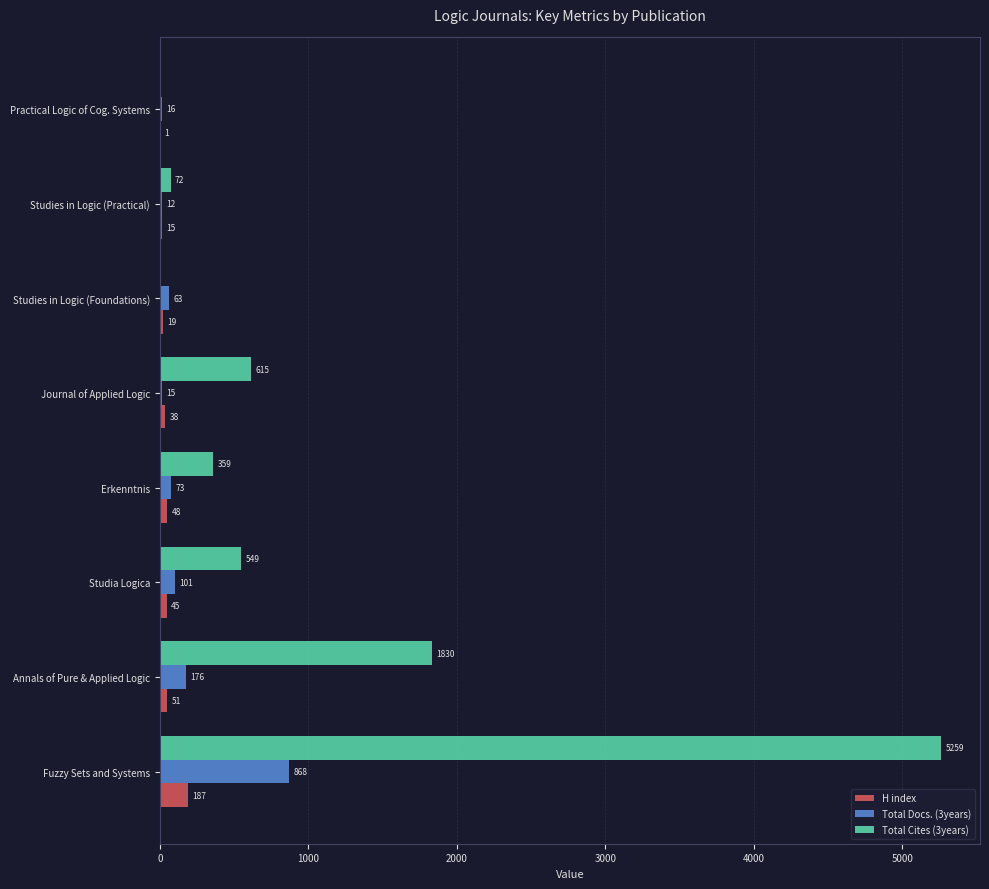

Between Studia Logica and Erkenntnis, which series saw the biggest shift?

Total Cites (3years)